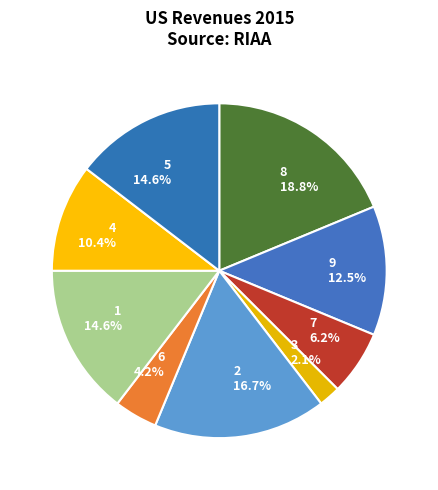

Which slice is the largest?

8